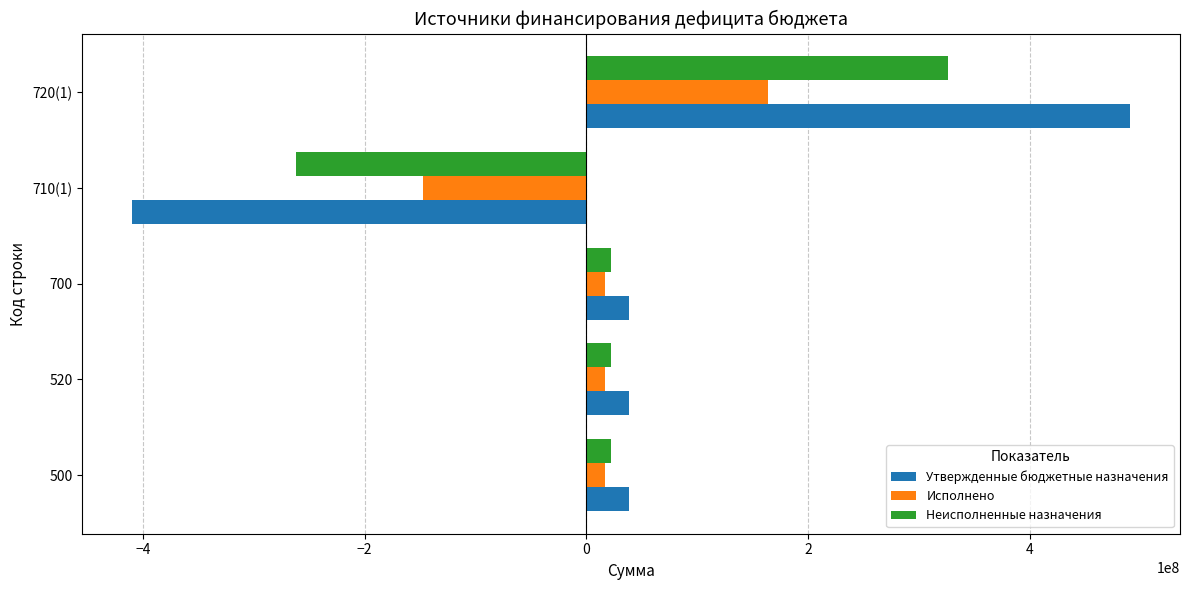

List the series in order of their peak value, highest first.

Утвержденные бюджетные назначения, Неисполненные назначения, Исполнено